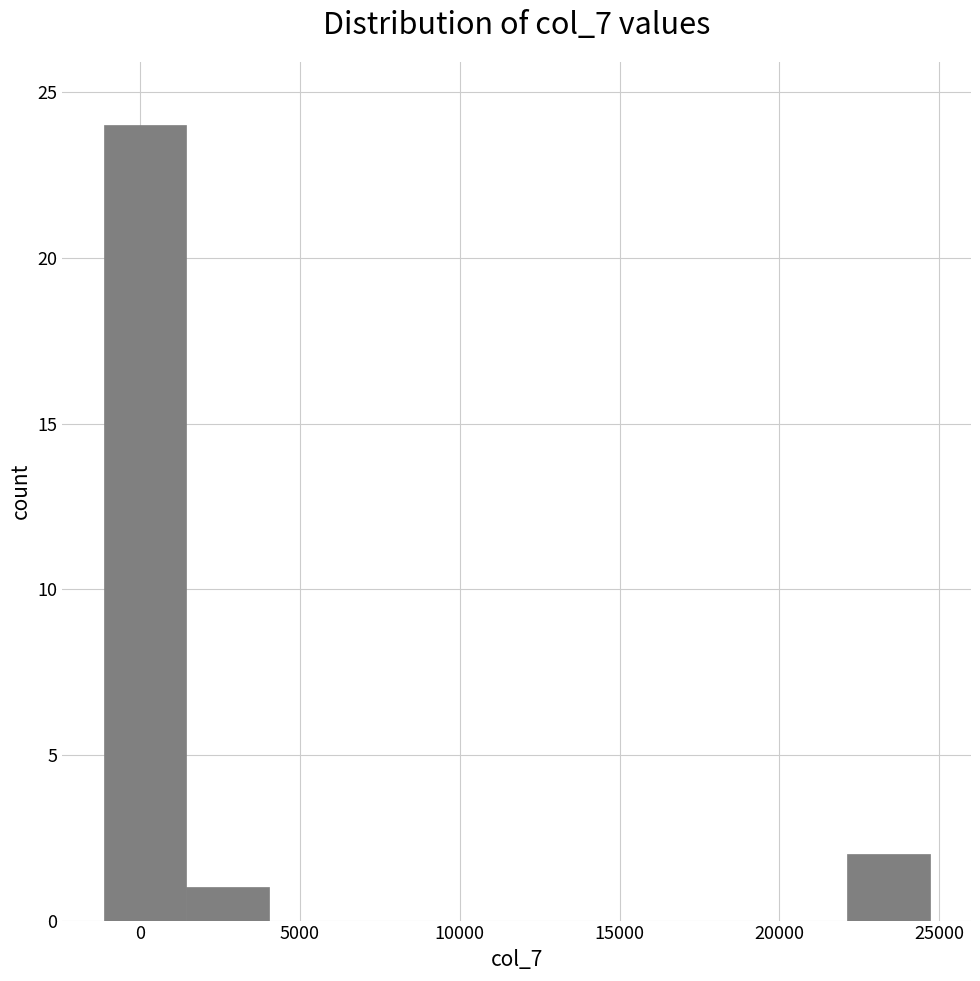

Over which range of the x-axis is the bar tallest?

-1000 to 1500